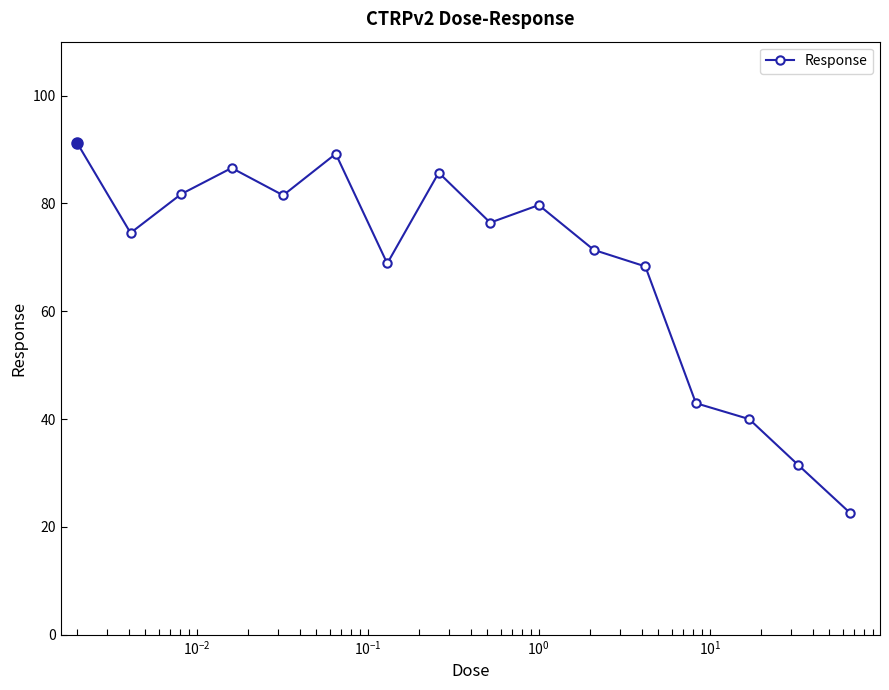

What is the average value?

68.3